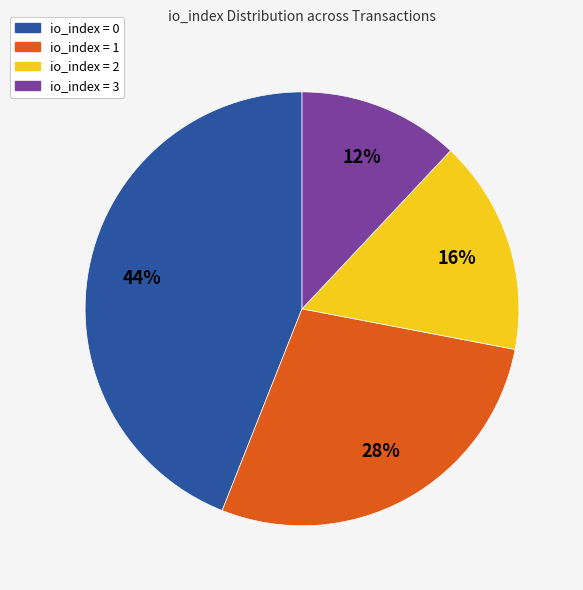

Is there a majority slice in this chart?

No